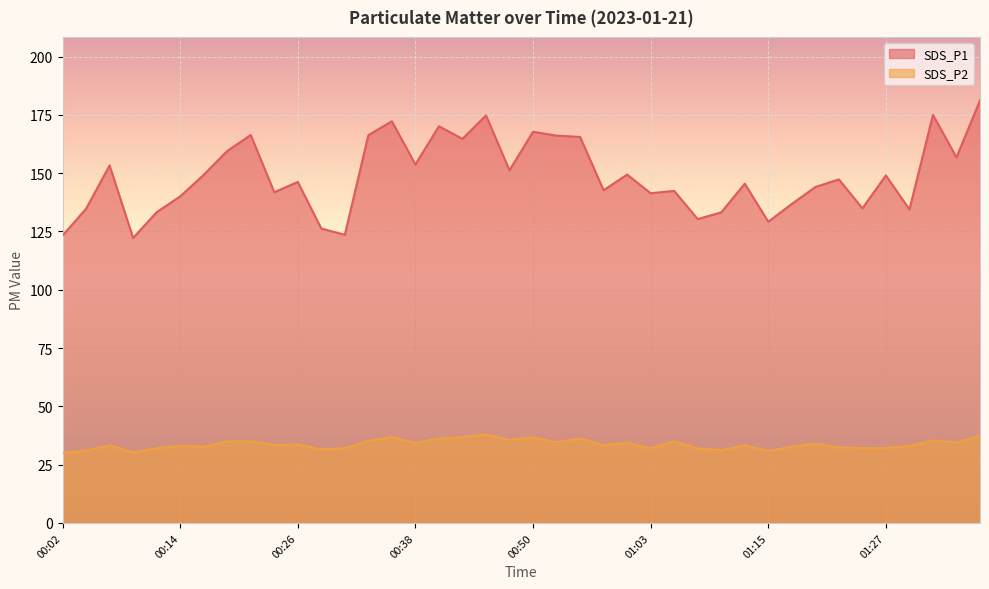

Which series has the largest range (max minus min)?

SDS_P1